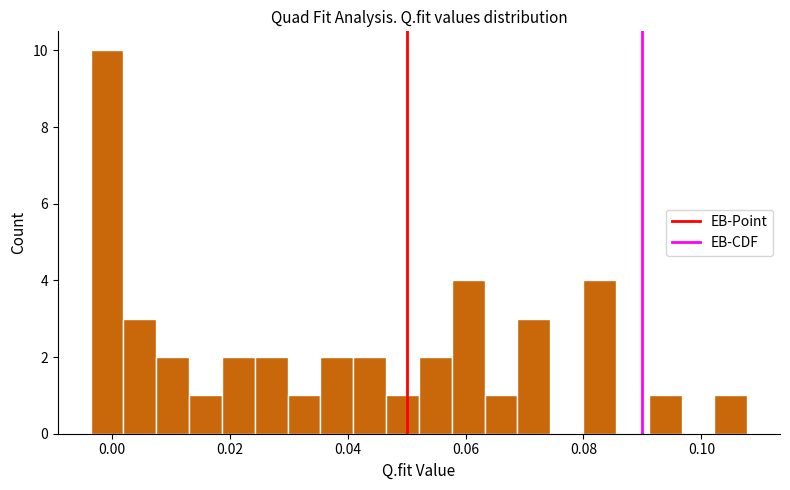

Read against the x-axis, roughly where is the centre of the tallest bar?

0.000